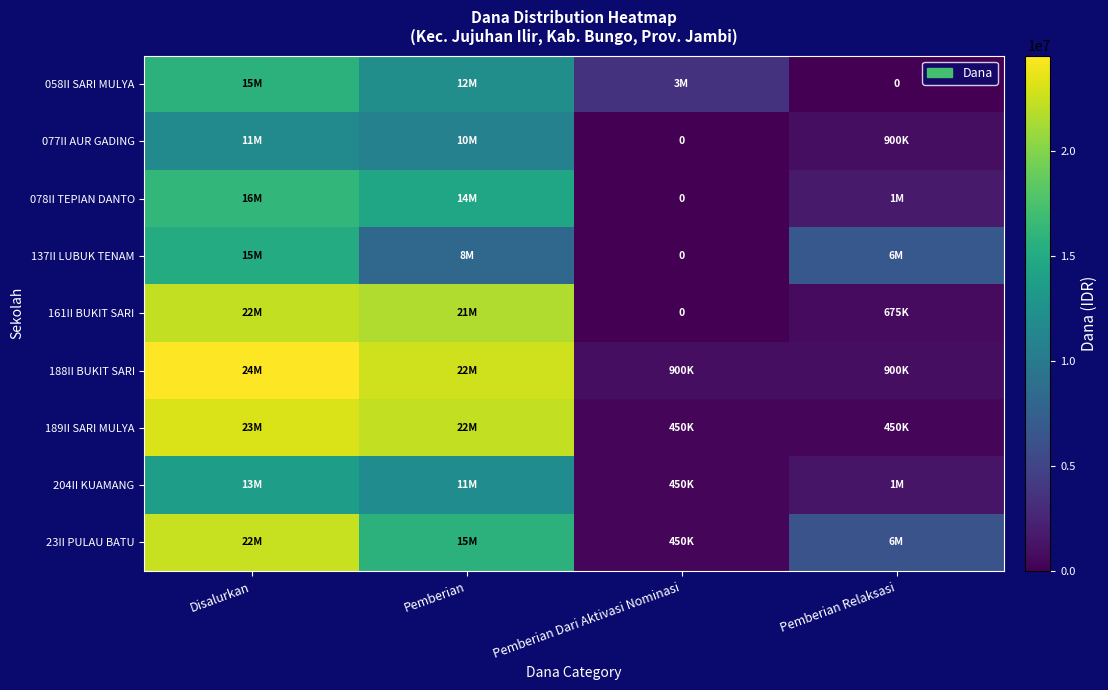

At Disalurkan, list the series in order from largest to smallest.

188II BUKIT SARI, 189II SARI MULYA, 23II PULAU BATU, 161II BUKIT SARI, 078II TEPIAN DANTO, 058II SARI MULYA, 137II LUBUK TENAM, 204II KUAMANG, 077II AUR GADING